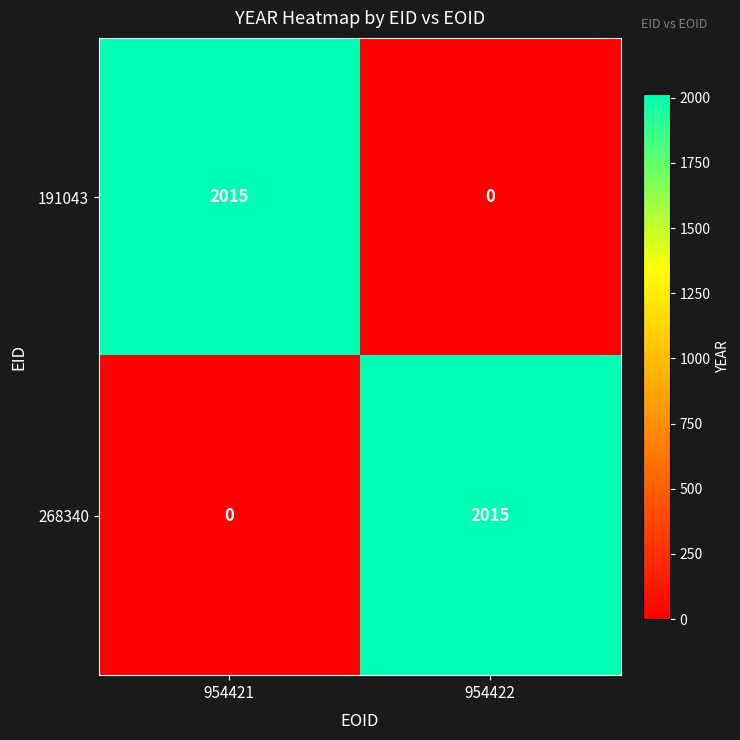

Is the value of 191043 at 954421 greater than the value of 268340 at 954421?

Yes